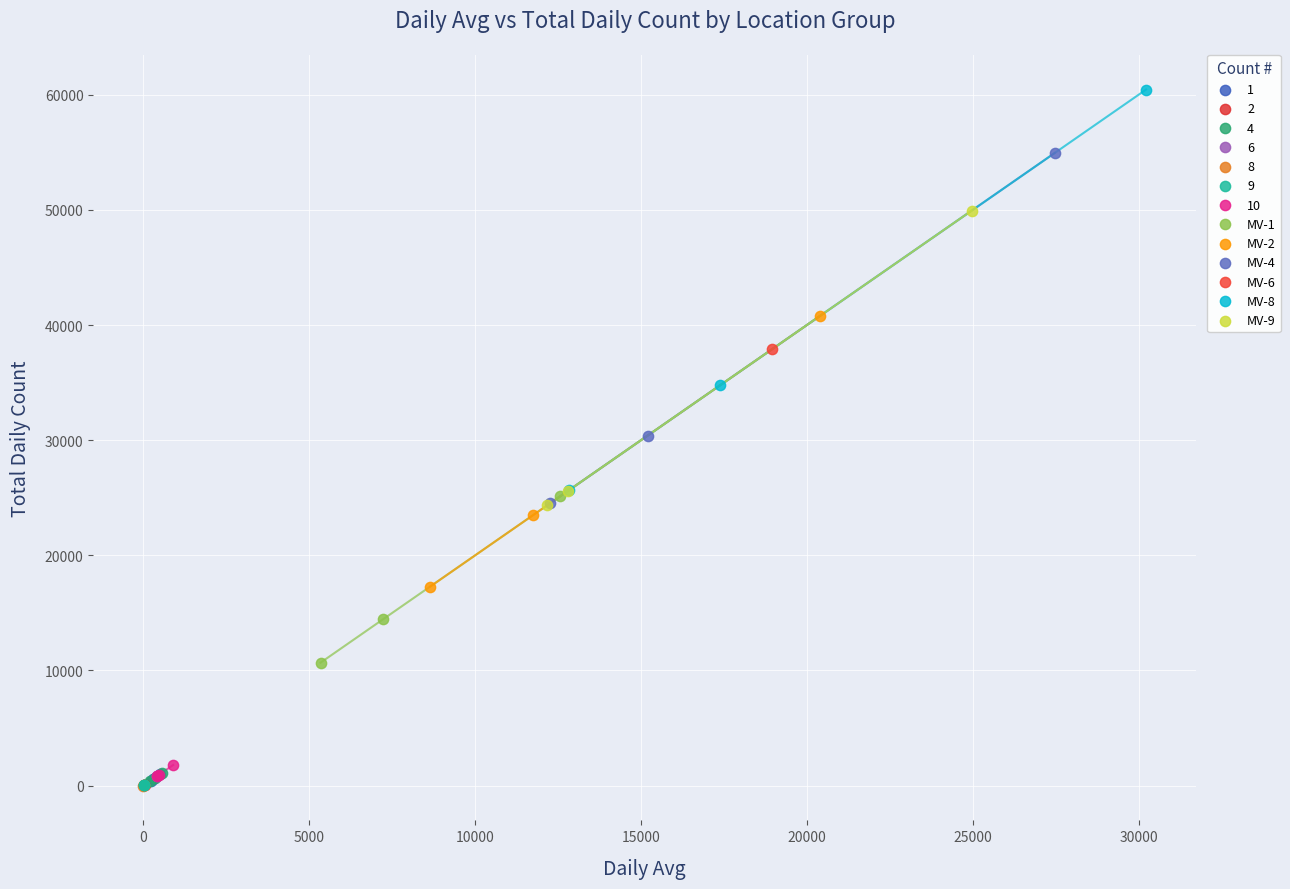

What are all the series names shown in the legend?

1, 2, 4, 6, 8, 9, 10, MV-1, MV-2, MV-4, MV-6, MV-8, MV-9